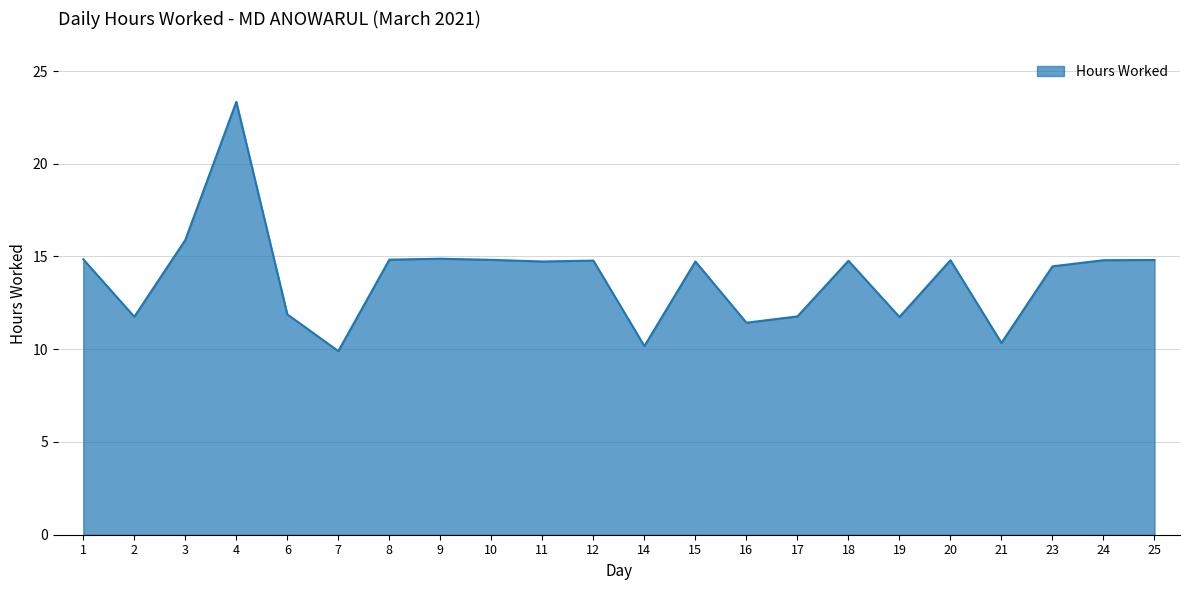

What is the change in value from 15 to 20?

+0.1